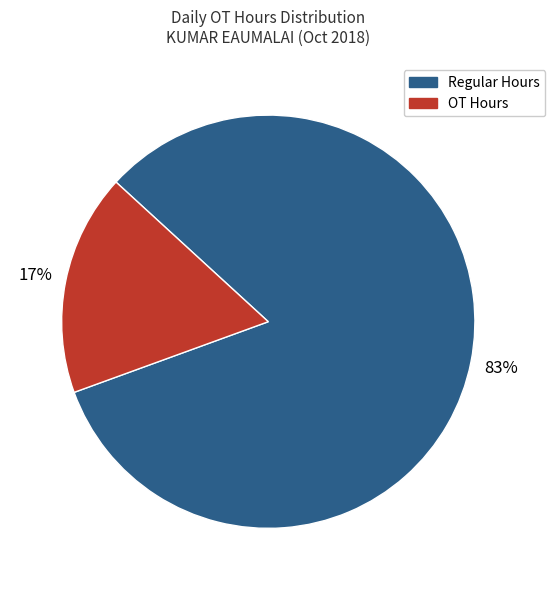

Is it true that OT Hours is 17% of the pie?

True